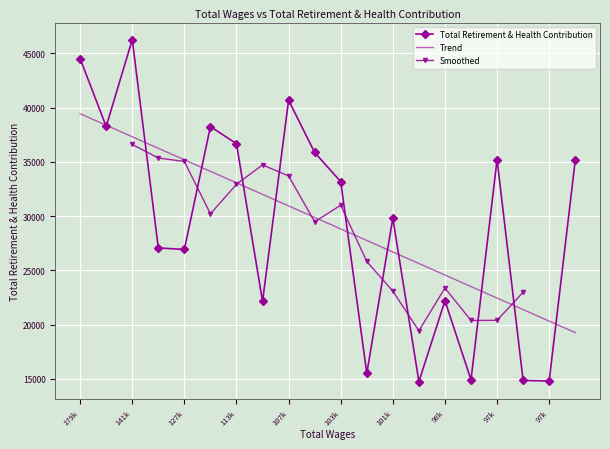

What is the maximum value shown in the chart?

46257